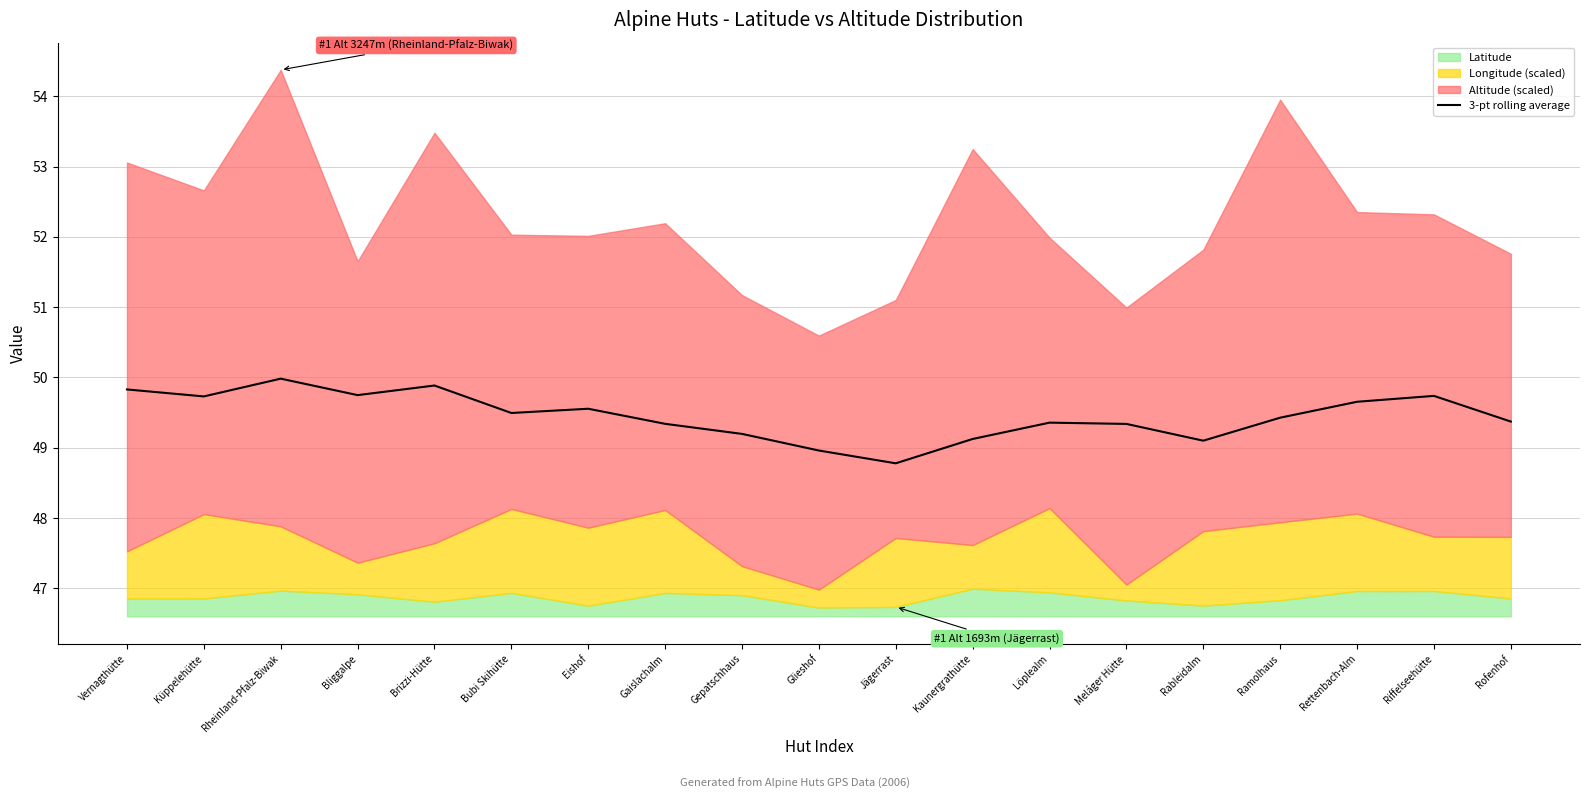

At which category does the data reach its first local valley?

Küppelehütte